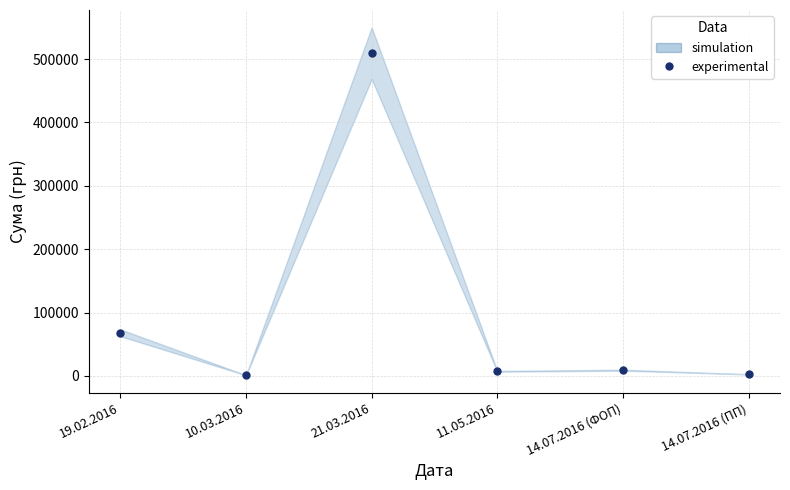

How many points are higher than both their immediate neighbors (excluding endpoints)?

2